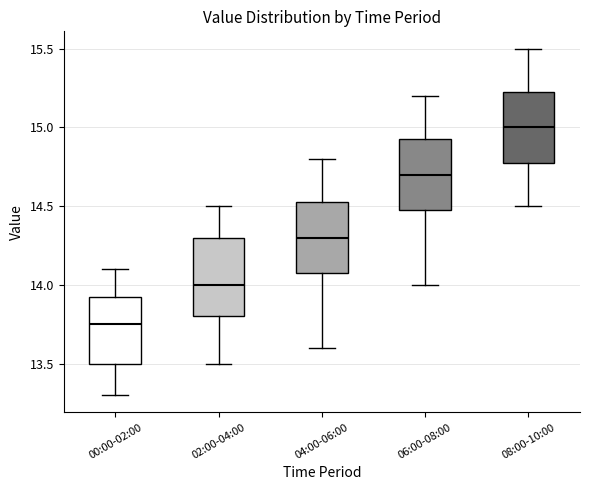

Reading left to right, read every box against the y-axis: the position of its median line, the range the box covers, and the ends of its whiskers. The values are not printed on the chart, so give them approximately, as read against the axis.

00:00-02:00: median 13.75, box 13.50 to 13.95, whiskers 13.30 to 14.10
02:00-04:00: median 14.00, box 13.80 to 14.30, whiskers 13.50 to 14.50
04:00-06:00: median 14.30, box 14.10 to 14.55, whiskers 13.60 to 14.80
06:00-08:00: median 14.70, box 14.50 to 14.95, whiskers 14.00 to 15.20
08:00-10:00: median 15.00, box 14.80 to 15.25, whiskers 14.50 to 15.50